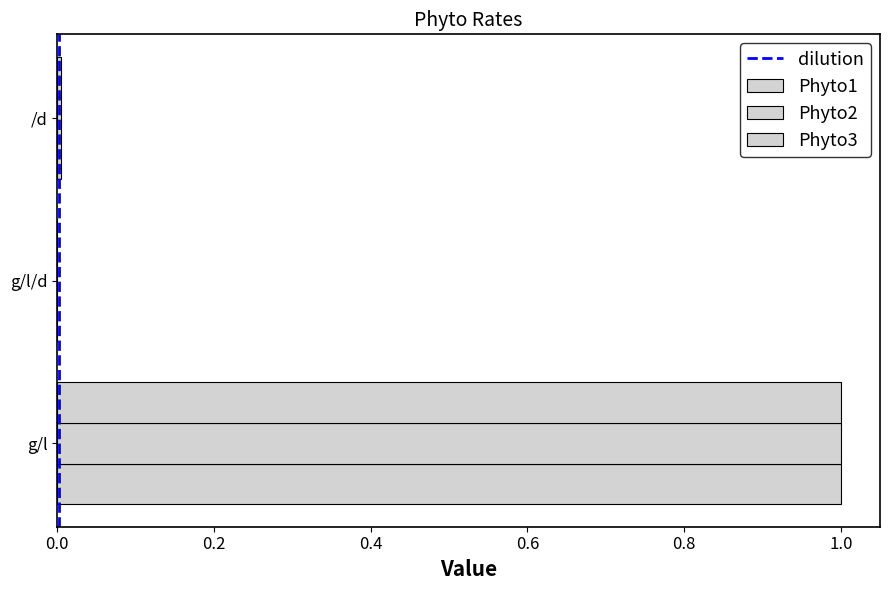

Which category has the highest value in the Phyto3 series?

g/l